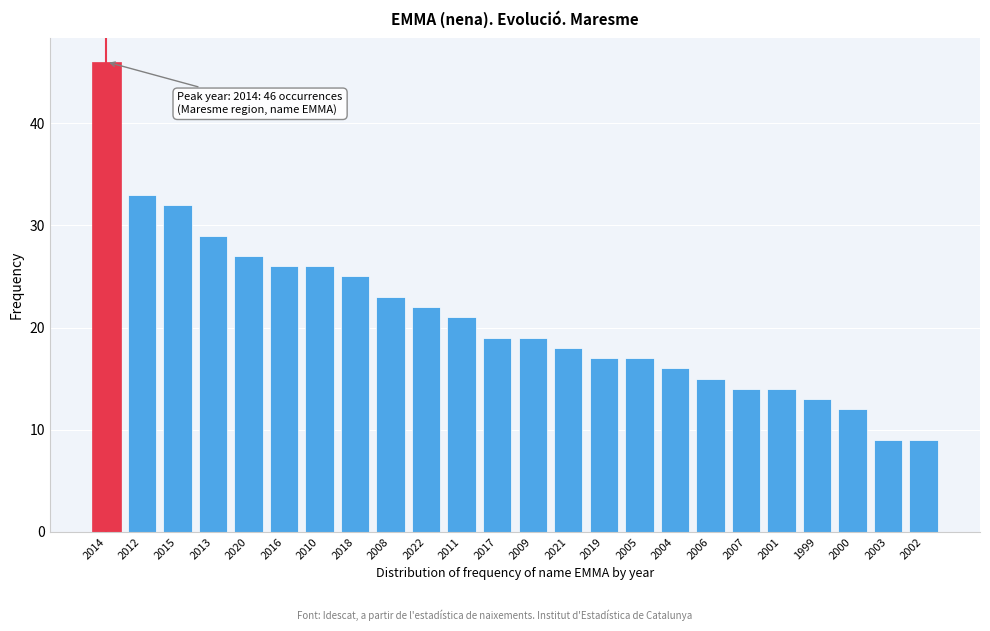

Reading left to right, extract all data points from this chart.

2014=46	2012=33	2015=32	2013=29	2020=27	2016=26	2010=26	2018=25	2008=23	2022=22	2011=21	2017=19	2009=19	2021=18	2019=17	2005=17	2004=16	2006=15	2007=14	2001=14	1999=13	2000=12	2003=9	2002=9